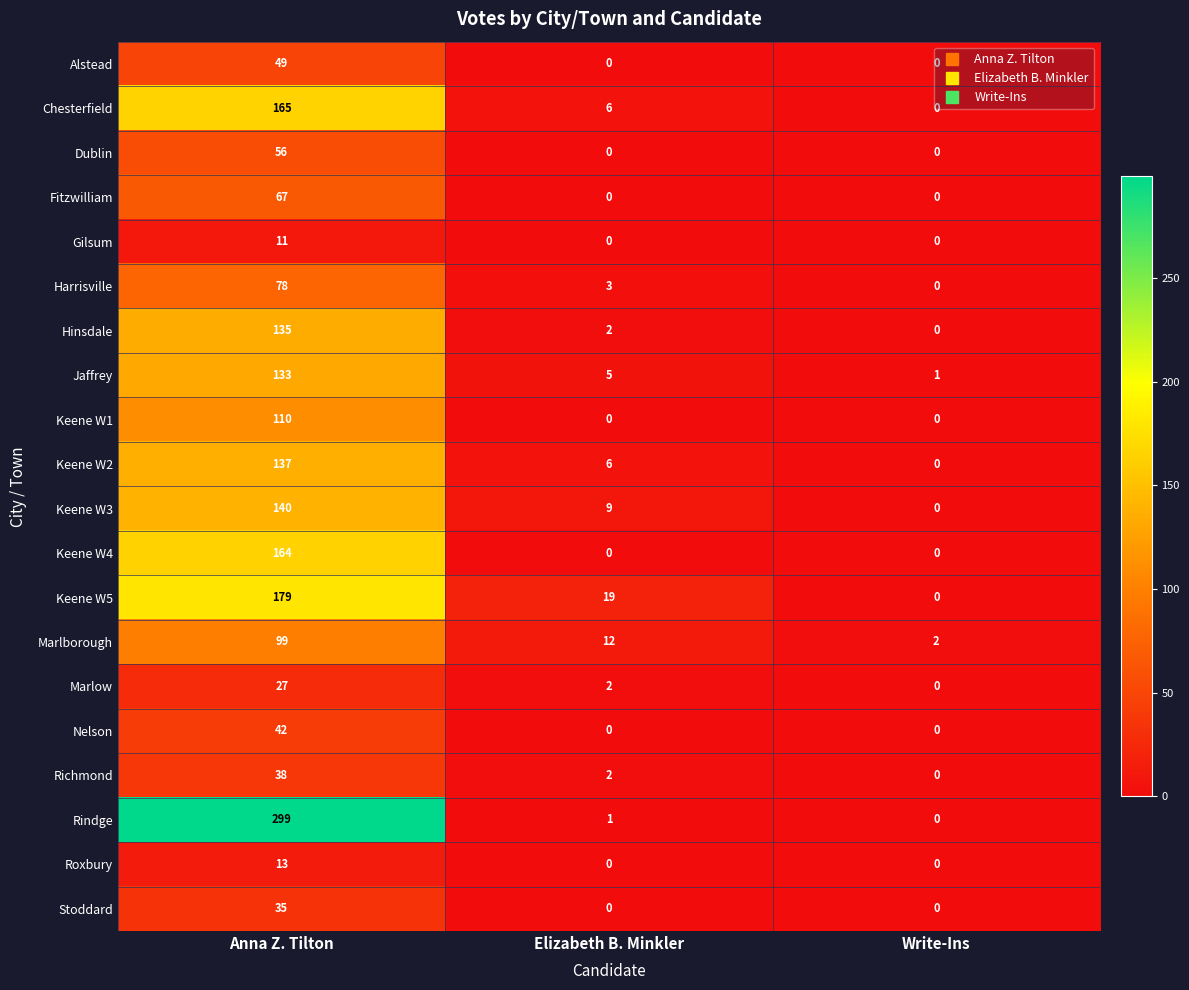

Which series has the widest spread of values?

Rindge